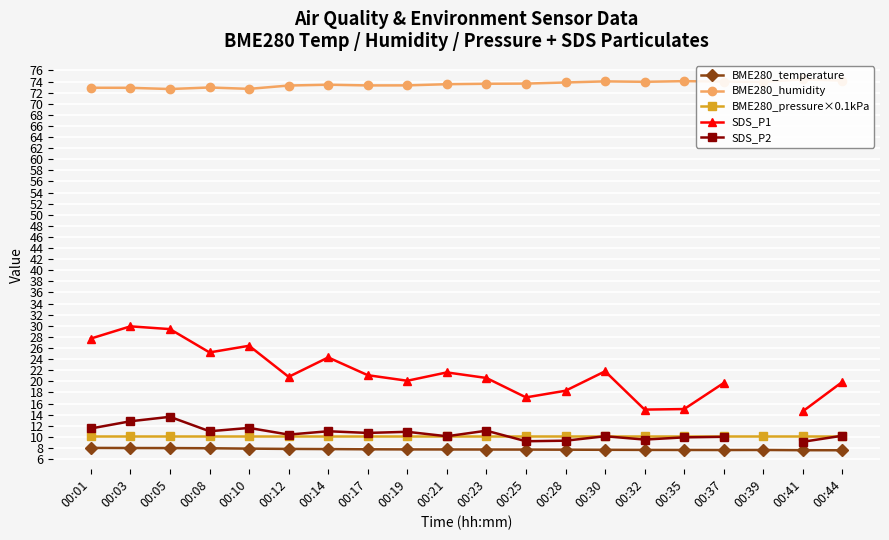

True or false: BME280_humidity has a value of 74.0 at 00:32.

True